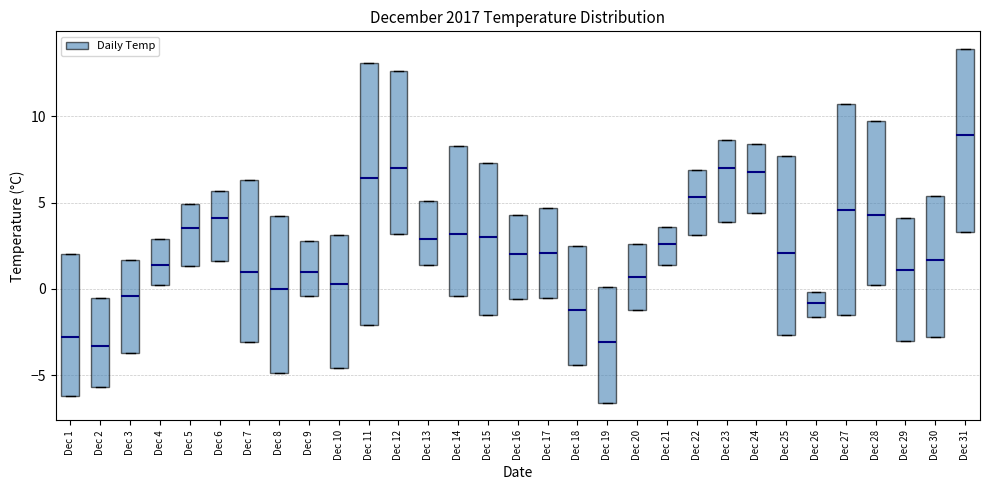

Where is the upper edge of the box for Dec 7 on the y-axis? The values are not printed on the chart, so give them approximately, as read against the axis.

6.5